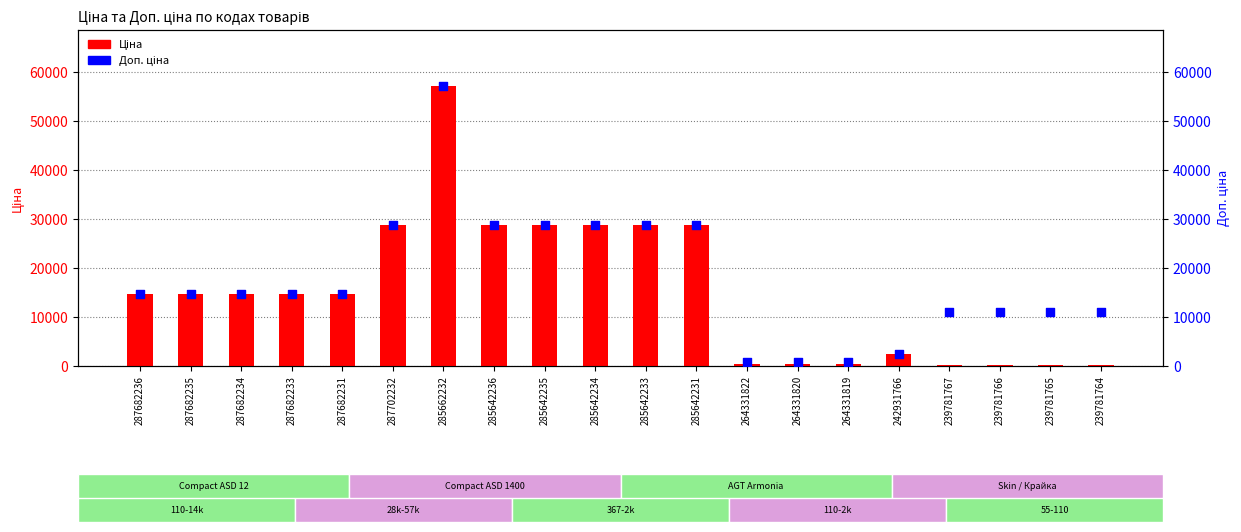

Which series contains the highest Y value?

Ціна